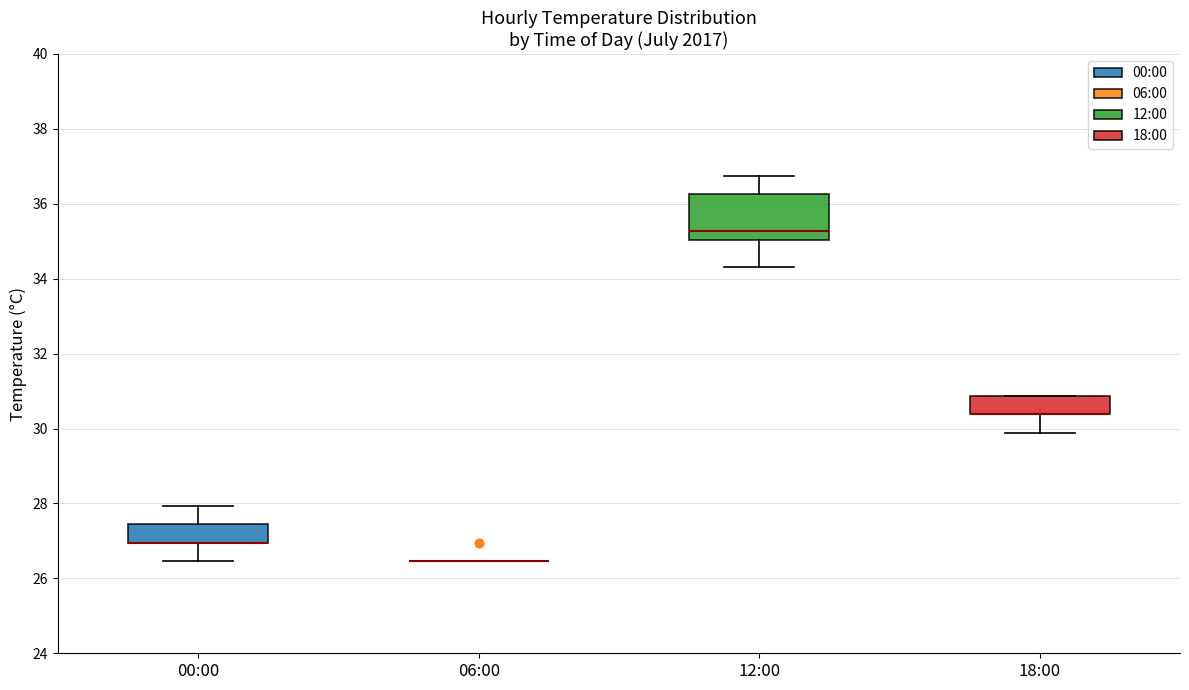

Which box is the tallest, from its lower edge to its upper edge?

12:00